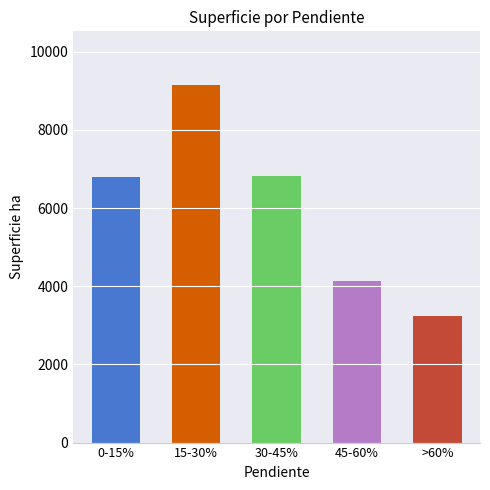

What is the ratio of the value at 15-30% to the value at 45-60%?

2.2